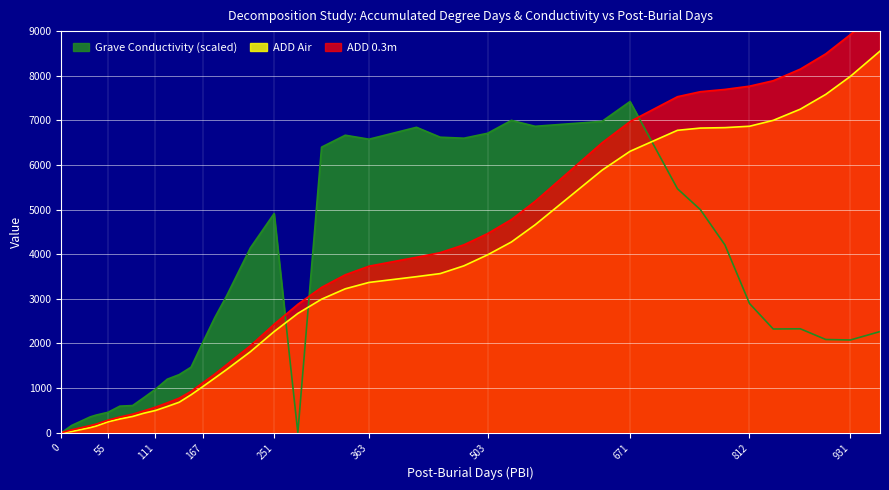

Is it true that Grave Conductivity equals 203.8 at 34?

False